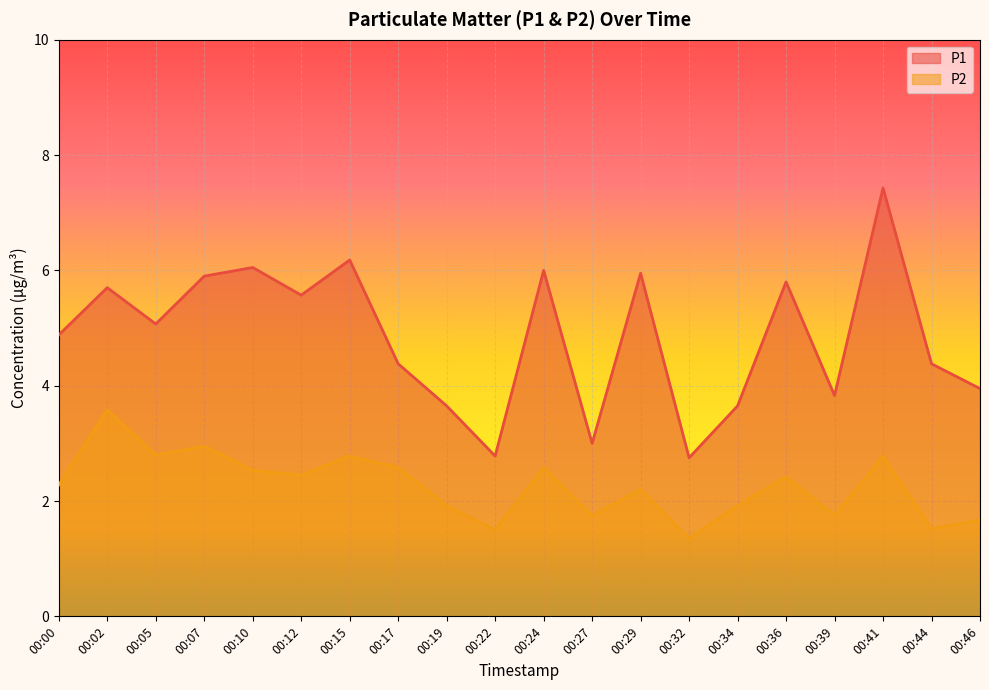

True or false: P2 and P1 intersect in this chart.

False